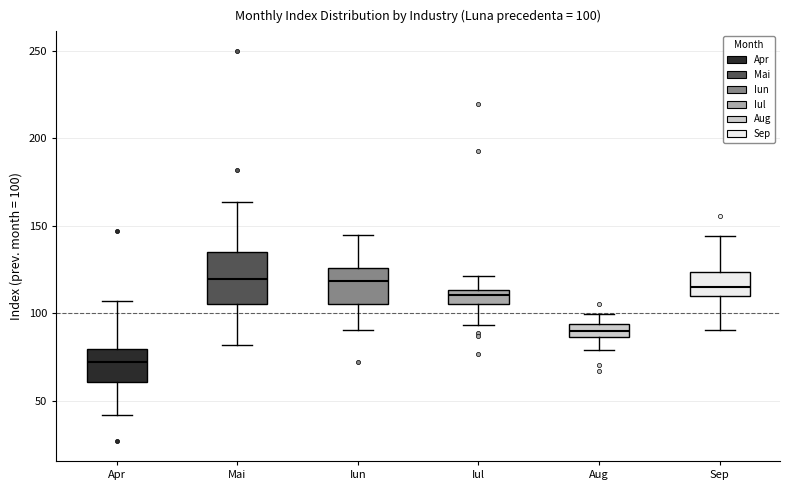

Comparing the boxes themselves (not the whiskers), which one is the tallest?

Mai